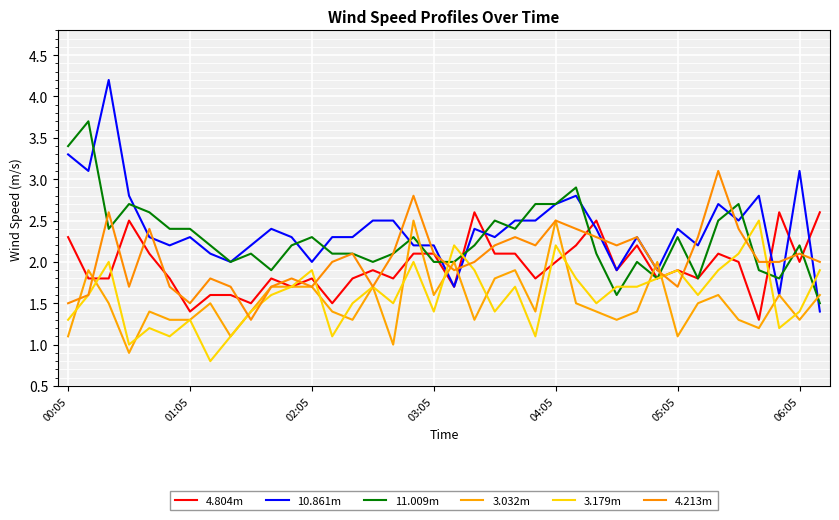

At which label is 3.032m closest to 1?

16